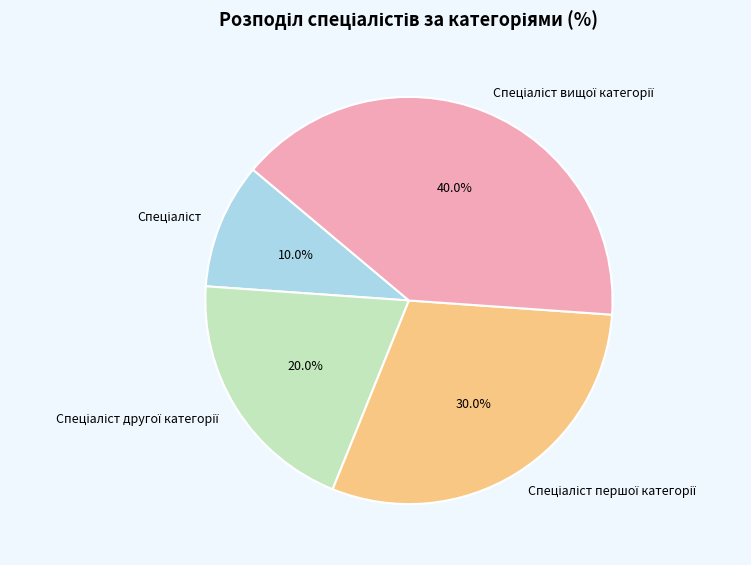

Does any single category account for the majority?

No